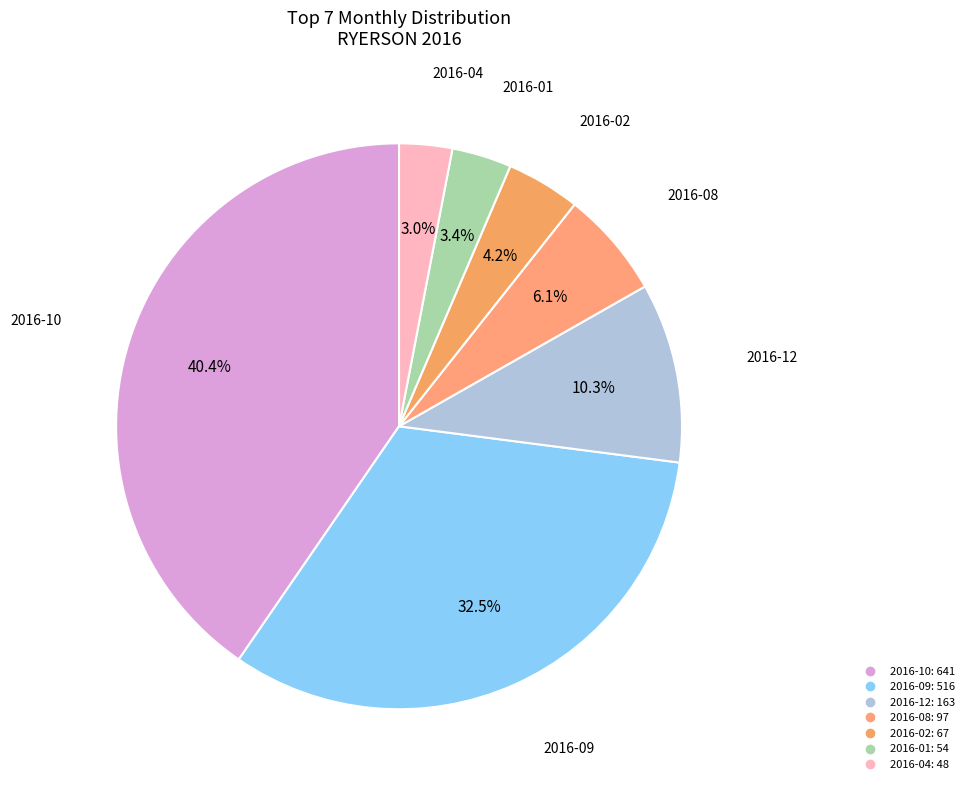

Count the number of slices in the pie.

7